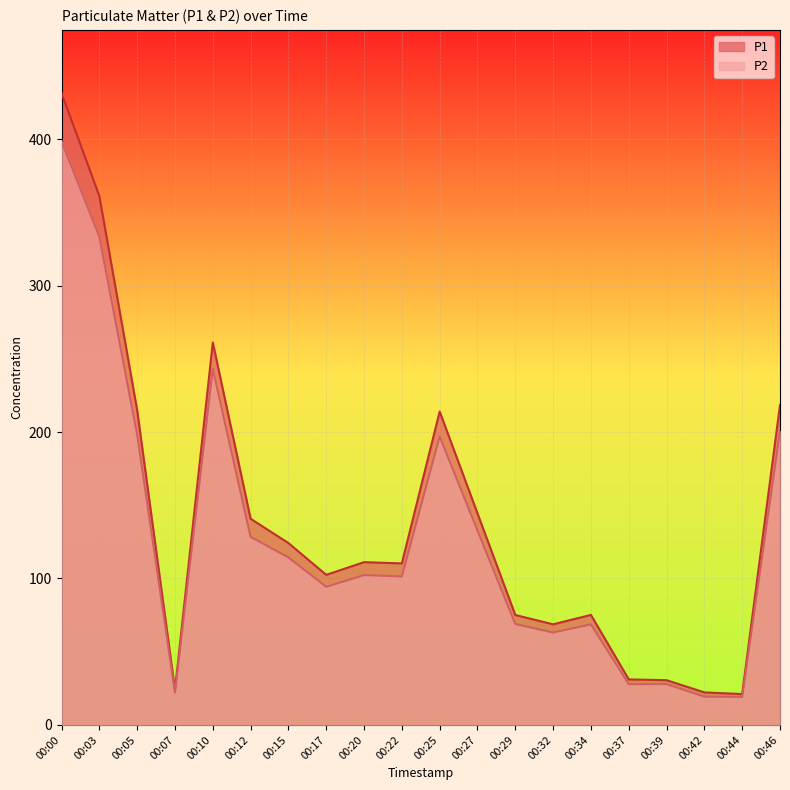

What is the average value of the P1 series?

139.1